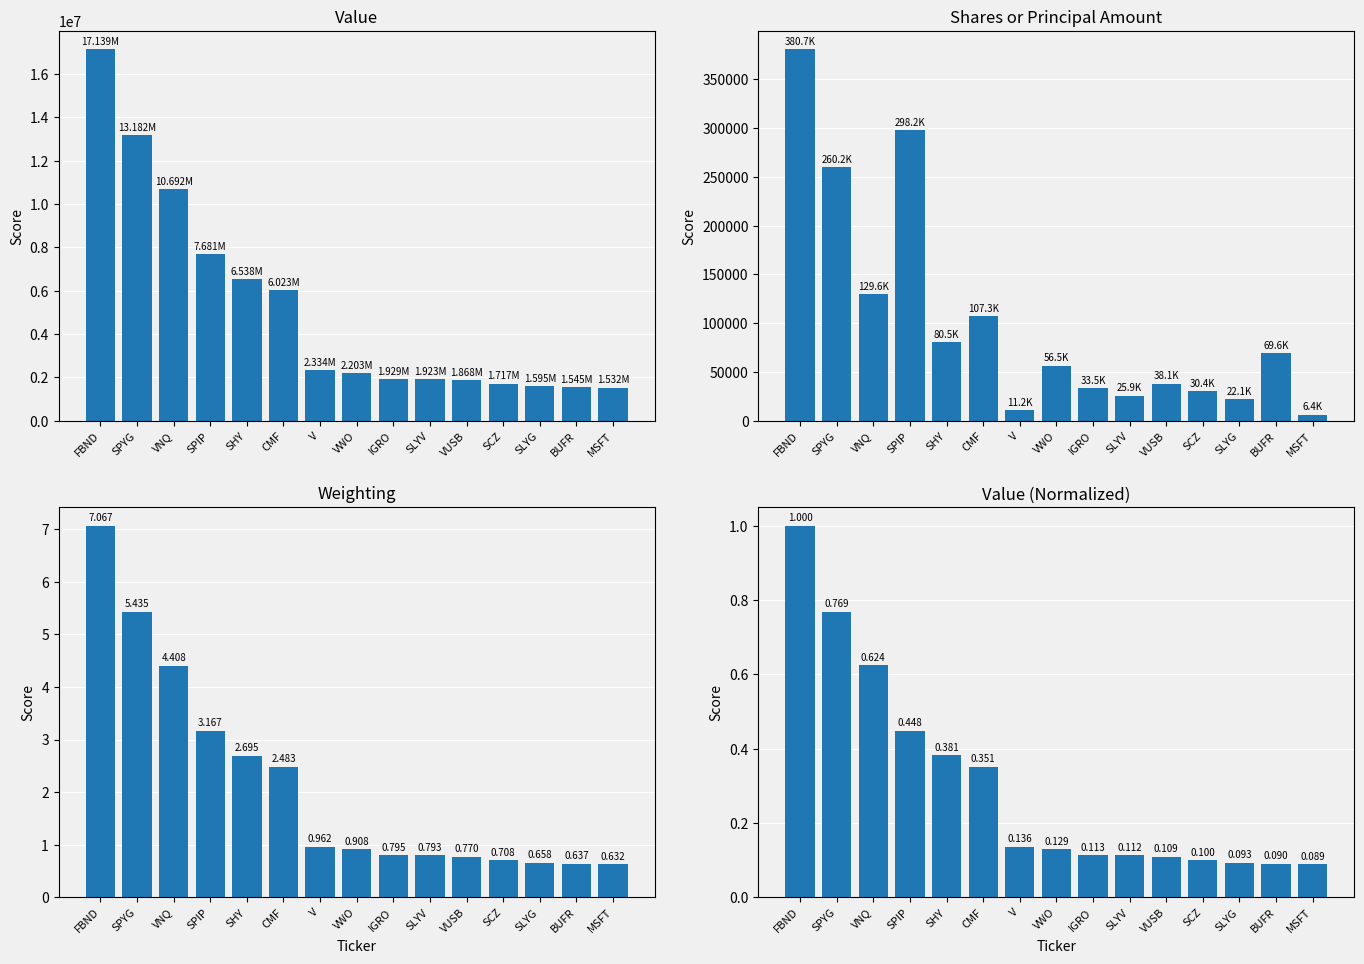

List the series in order of their peak value, highest first.

Value, Shares or principal amount, Weighting, Value (normalized)